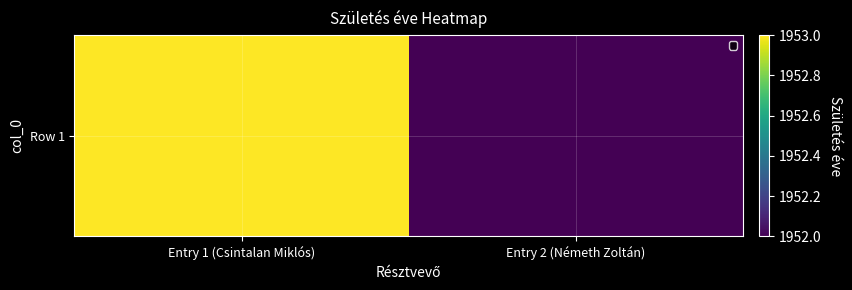

Which label corresponds to the largest value in the chart?

Entry 1 (Csintalan Miklós)